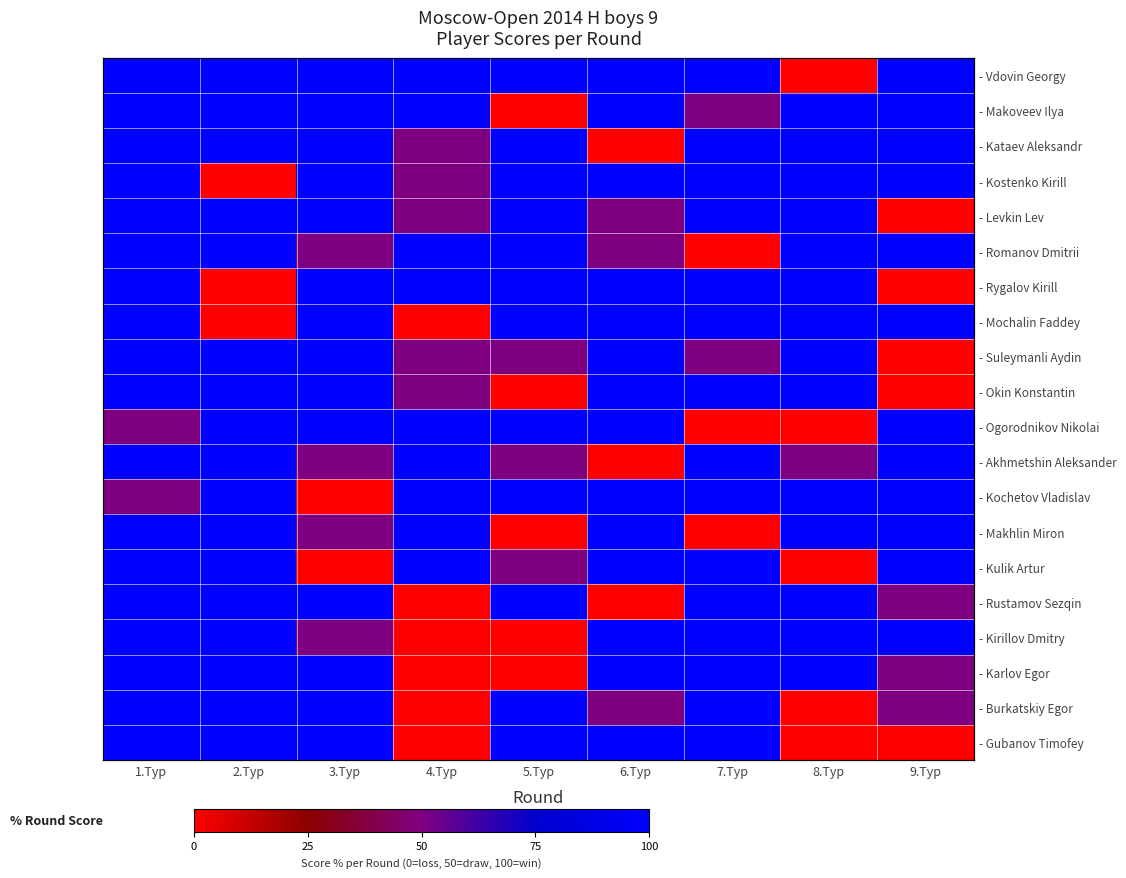

Count the number of data series in this chart.

20